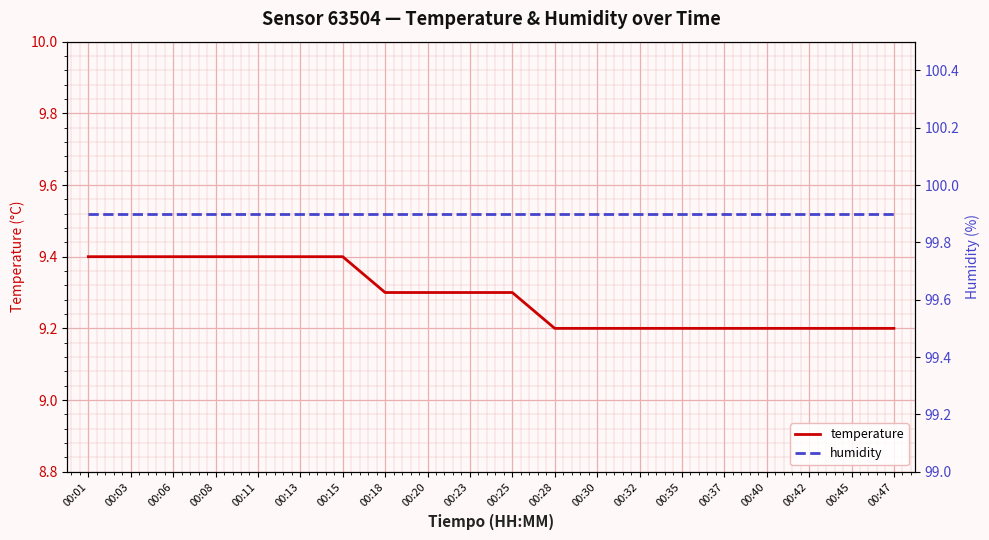

The value of temperature at 00:25 is 9.3. True or false?

True